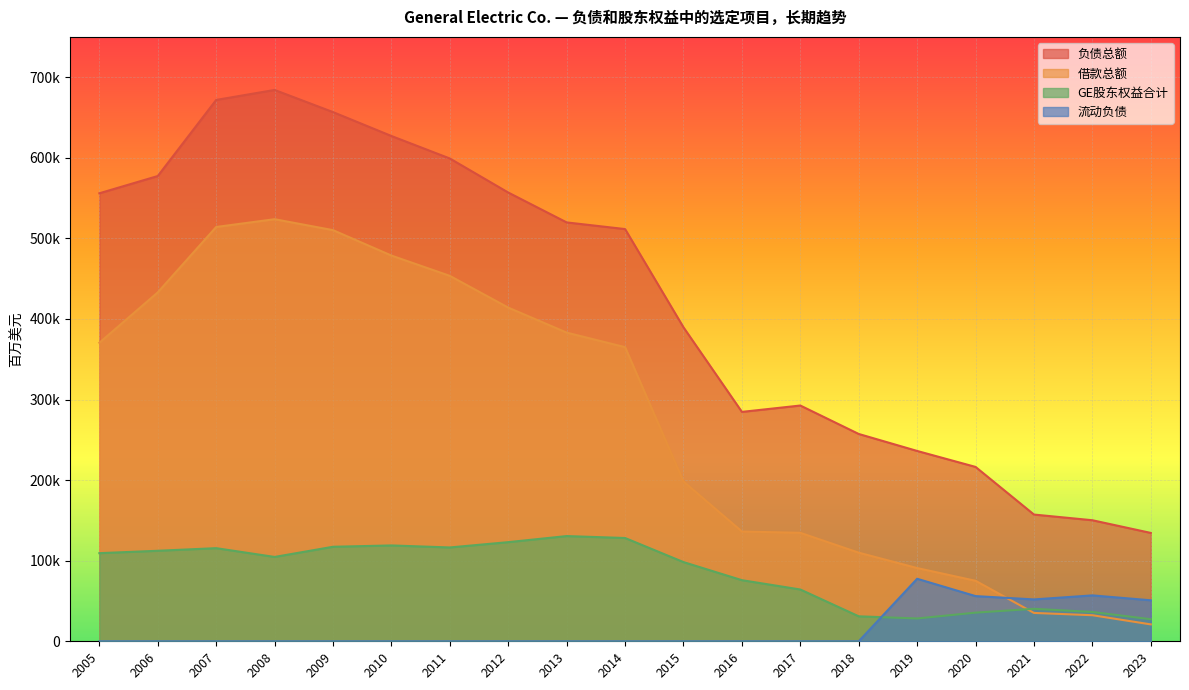

How many distinct data groups are displayed?

4